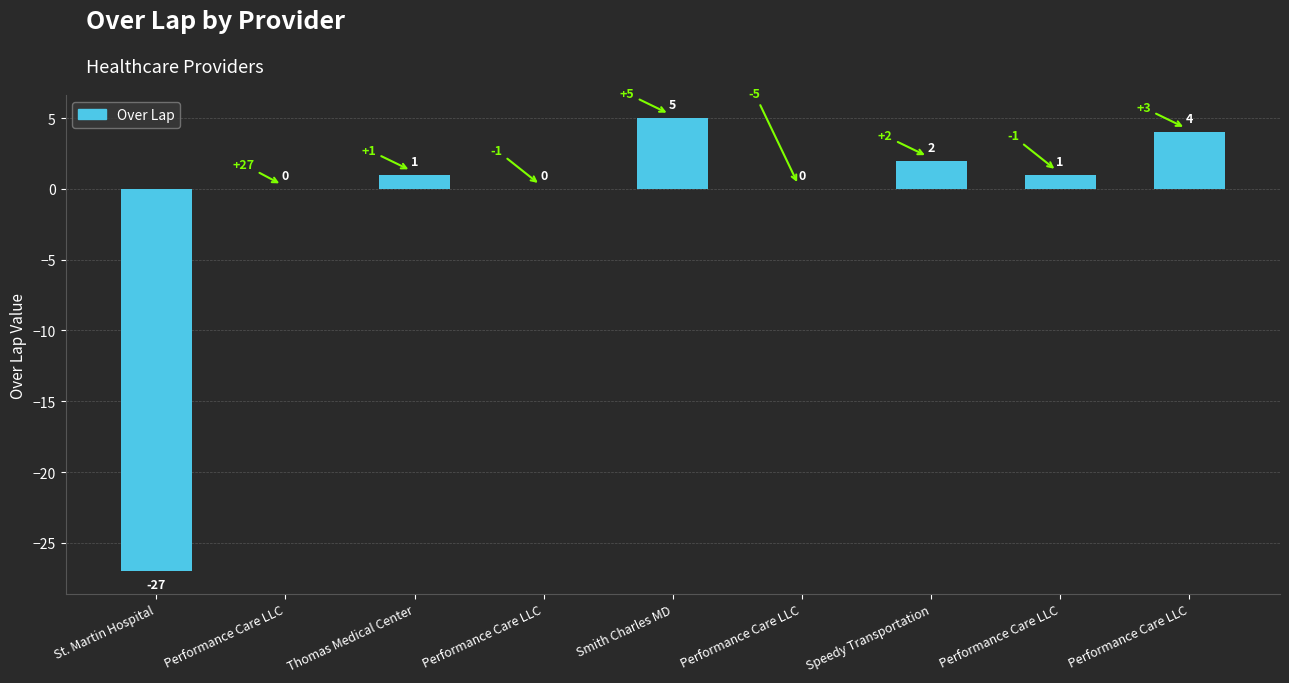

How many series are shown in this chart?

1